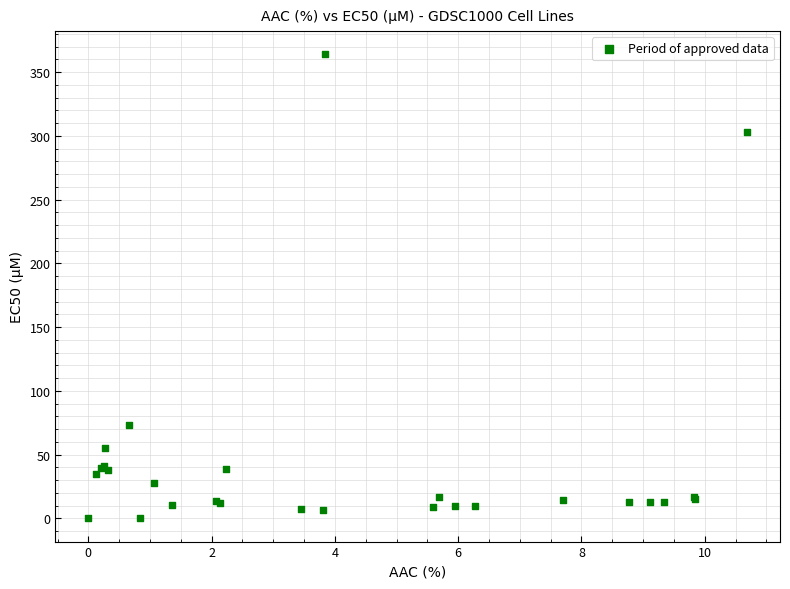

What Y value in the scatter plot is closest to 182?

73.1